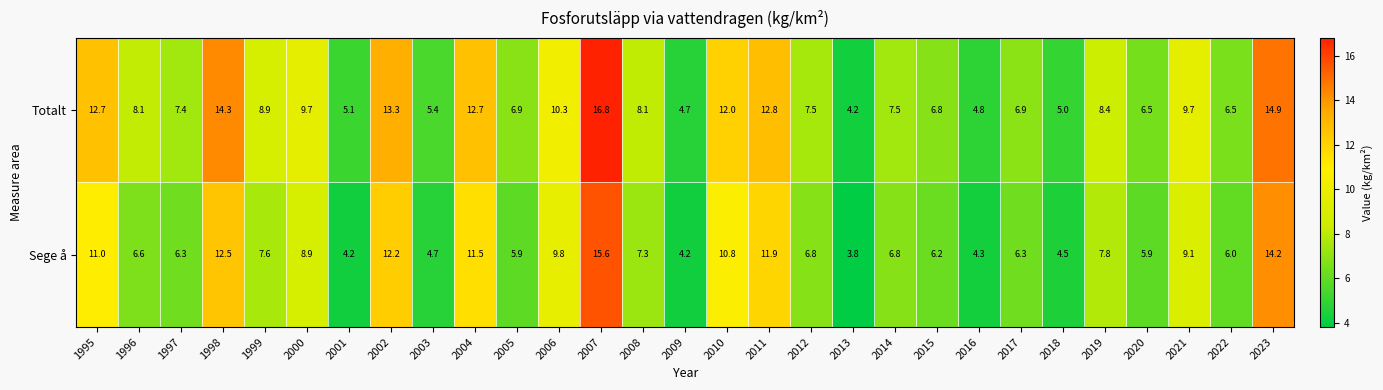

What is the total value across all series at 2013?

8.0